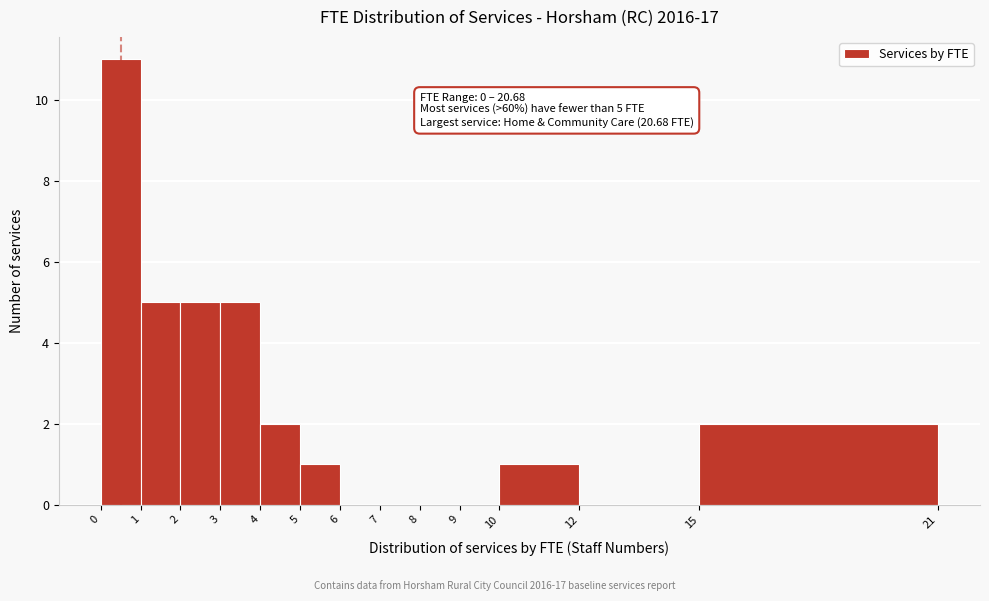

Over which range of the x-axis is the bar tallest?

0 to 1